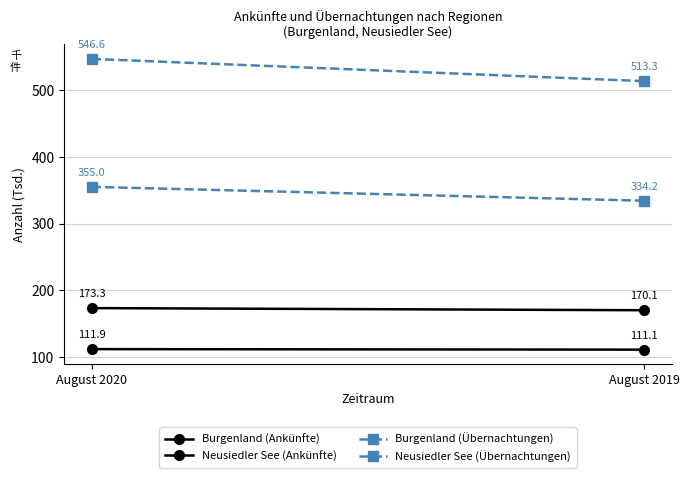

What is the value of the Neusiedler See (Übernachtungen) point at the 2nd from the left?

334.2